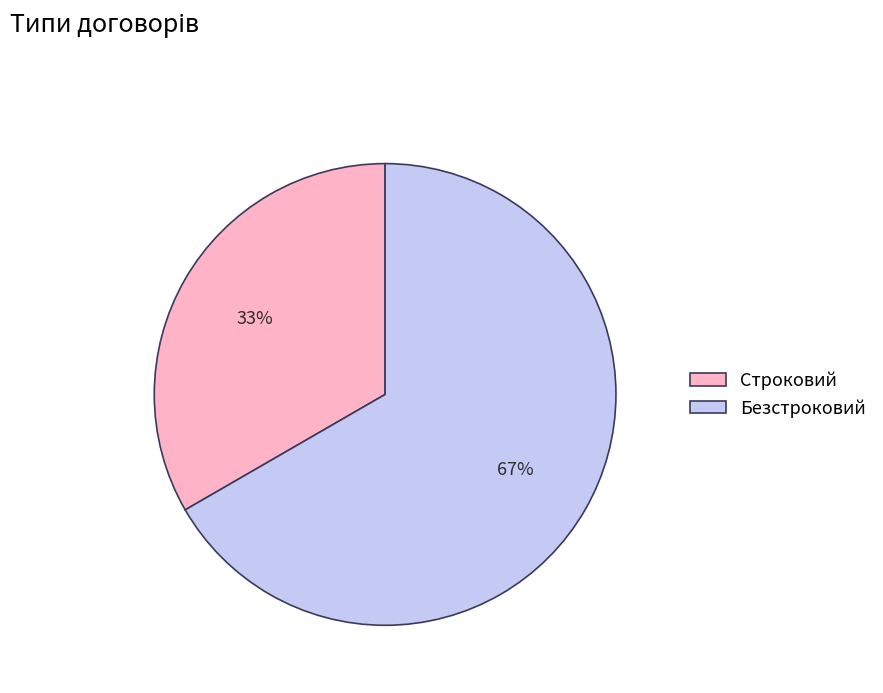

Which has a higher value, Строковий or Безстроковий?

Безстроковий